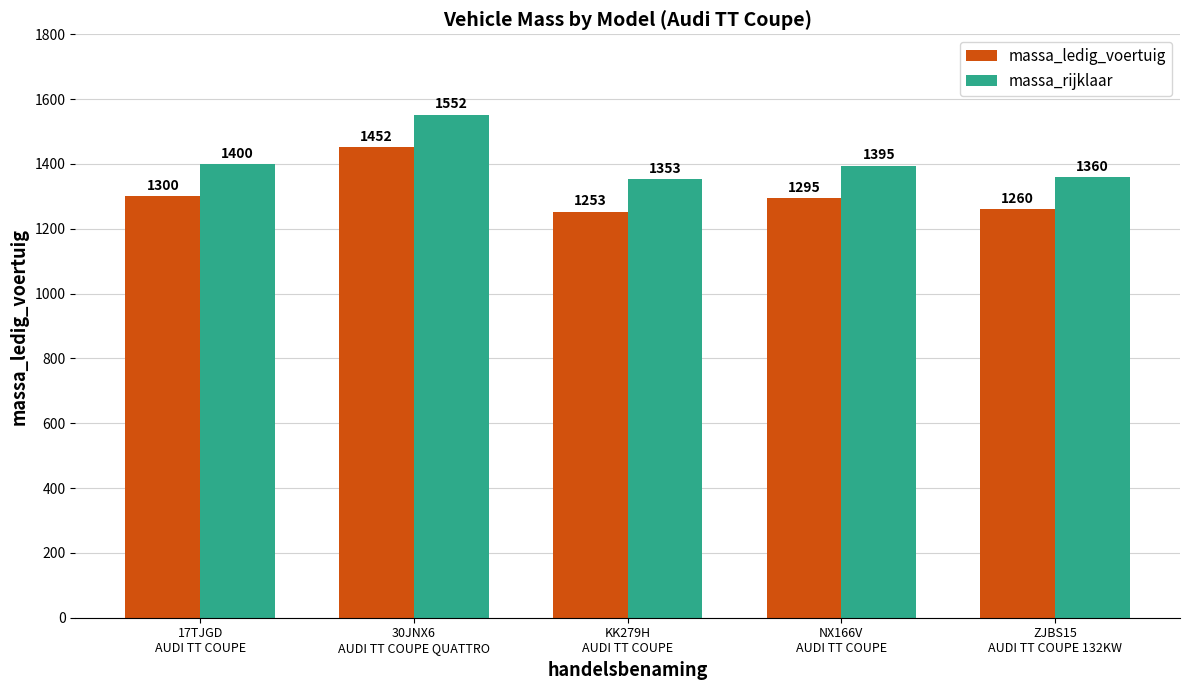

What is the smallest value displayed?

1253